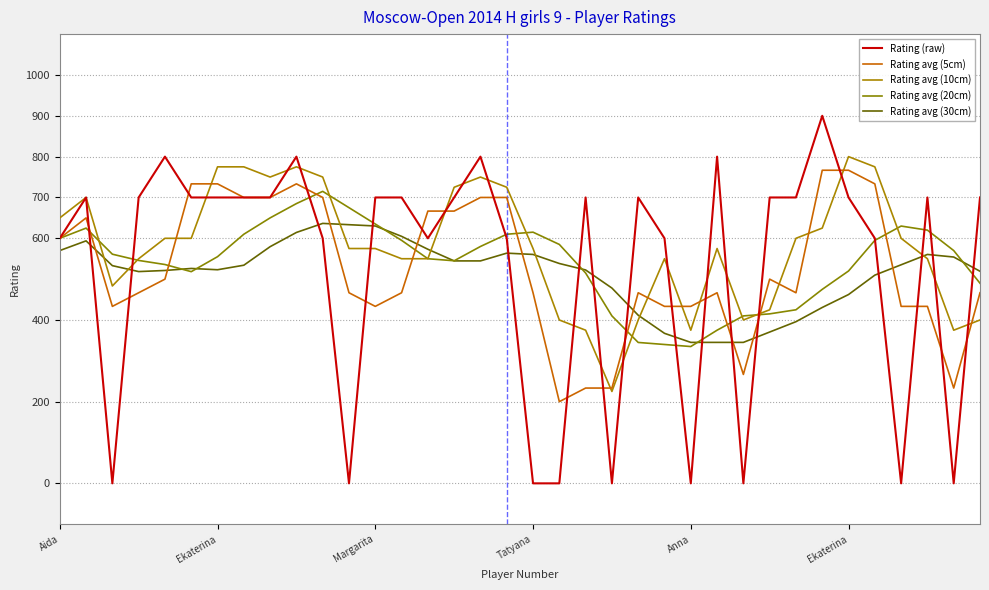

Does the chart have visible grid lines?

Yes